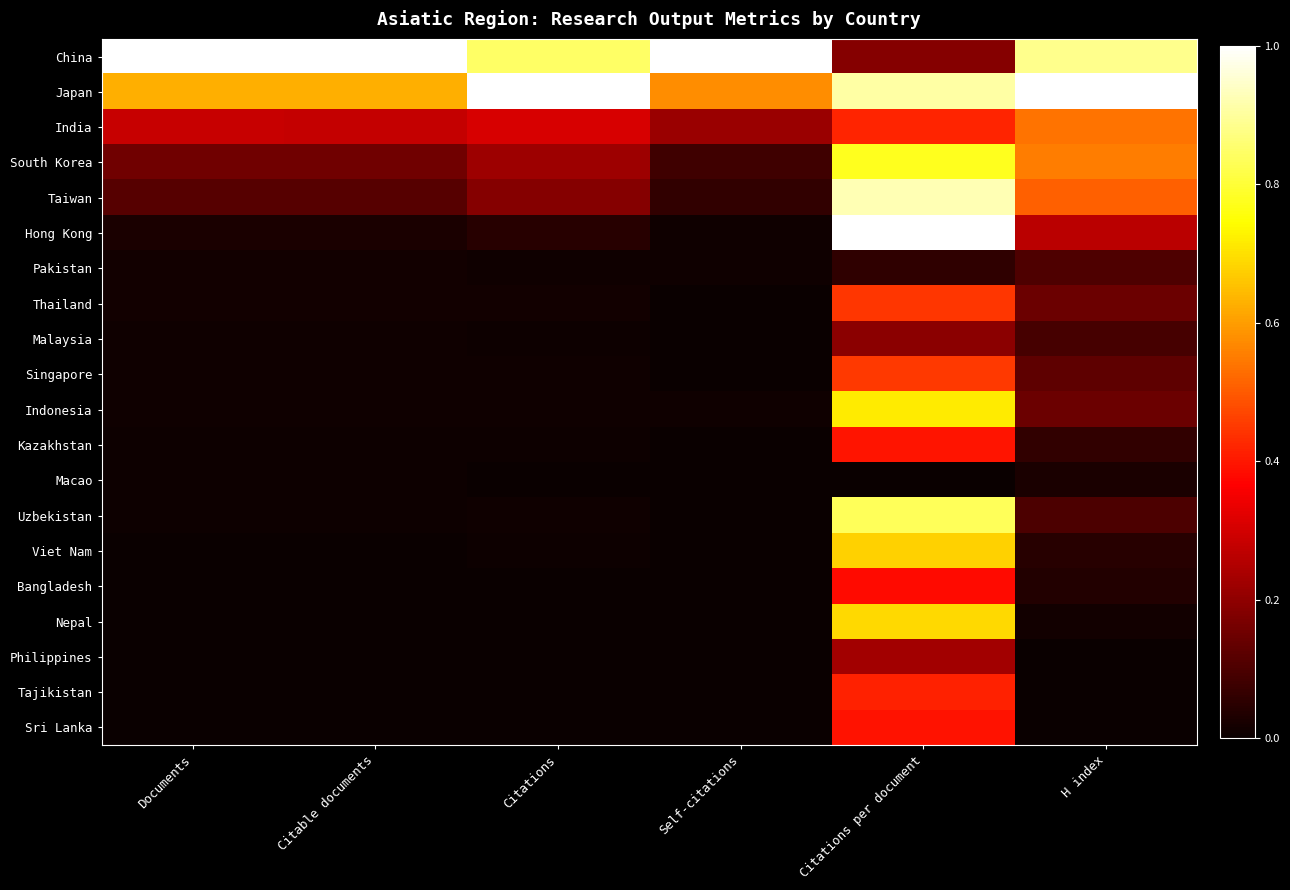

At how many categories does at least one series exceed 0?

6